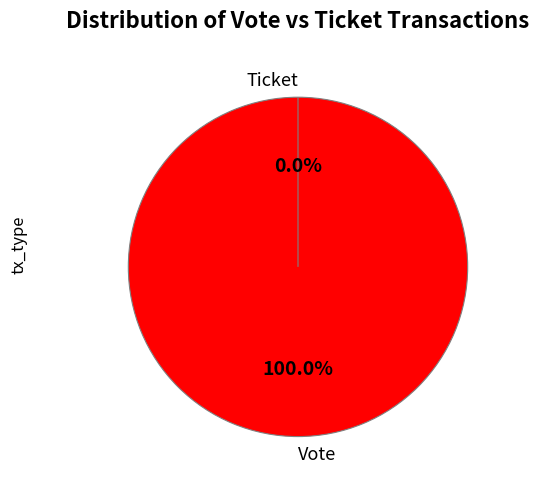

True or false: Vote accounts for 100% of the total.

True